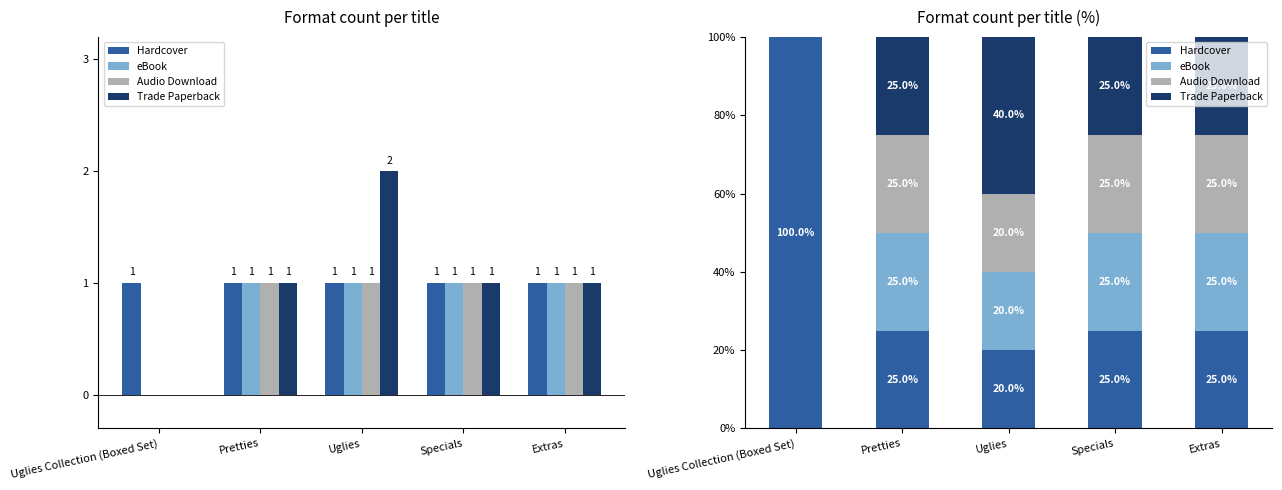

Reading right to left, what are all the values shown in this chart?

Hardcover: Extras=25	Specials=25	Uglies=20	Pretties=25	Uglies Collection (Boxed Set)=100
eBook: Extras=25	Specials=25	Uglies=20	Pretties=25	Uglies Collection (Boxed Set)=0
Audio Download: Extras=25	Specials=25	Uglies=20	Pretties=25	Uglies Collection (Boxed Set)=0
Trade Paperback: Extras=25	Specials=25	Uglies=40	Pretties=25	Uglies Collection (Boxed Set)=0